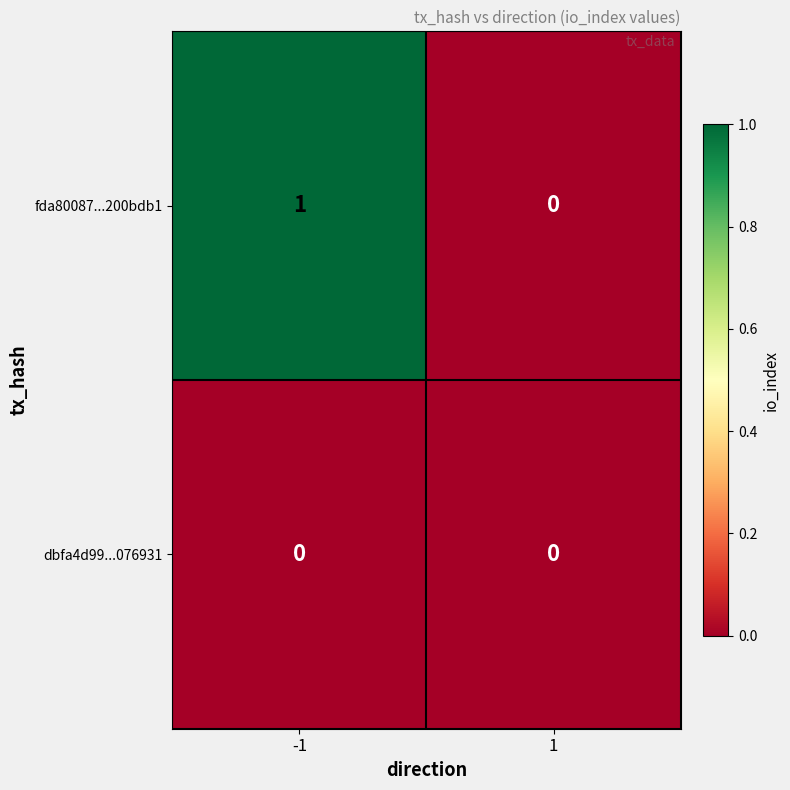

Reading right to left, extract all data points from this chart.

fda80087...200bdb1: 1=0	-1=1
dbfa4d99...076931: 1=0	-1=0